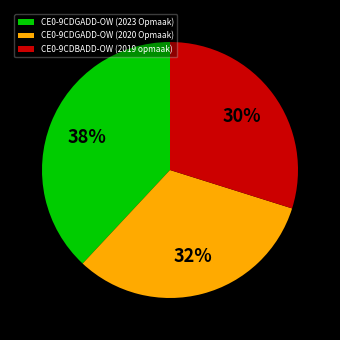

The CE0-9CDGADD-OW (2020 Opmaak) slice represents 32% of the pie. True or false?

True